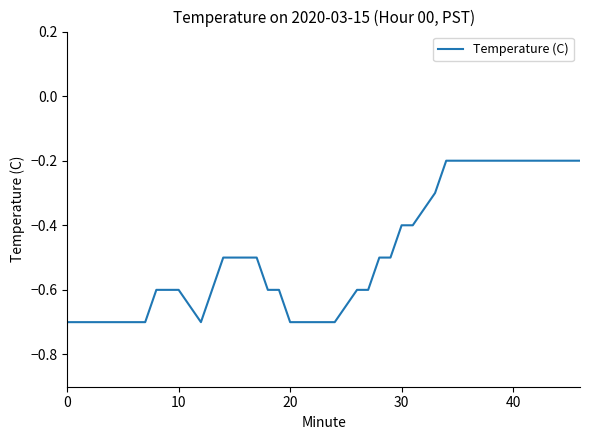

What is the difference between the maximum and minimum values?

0.5